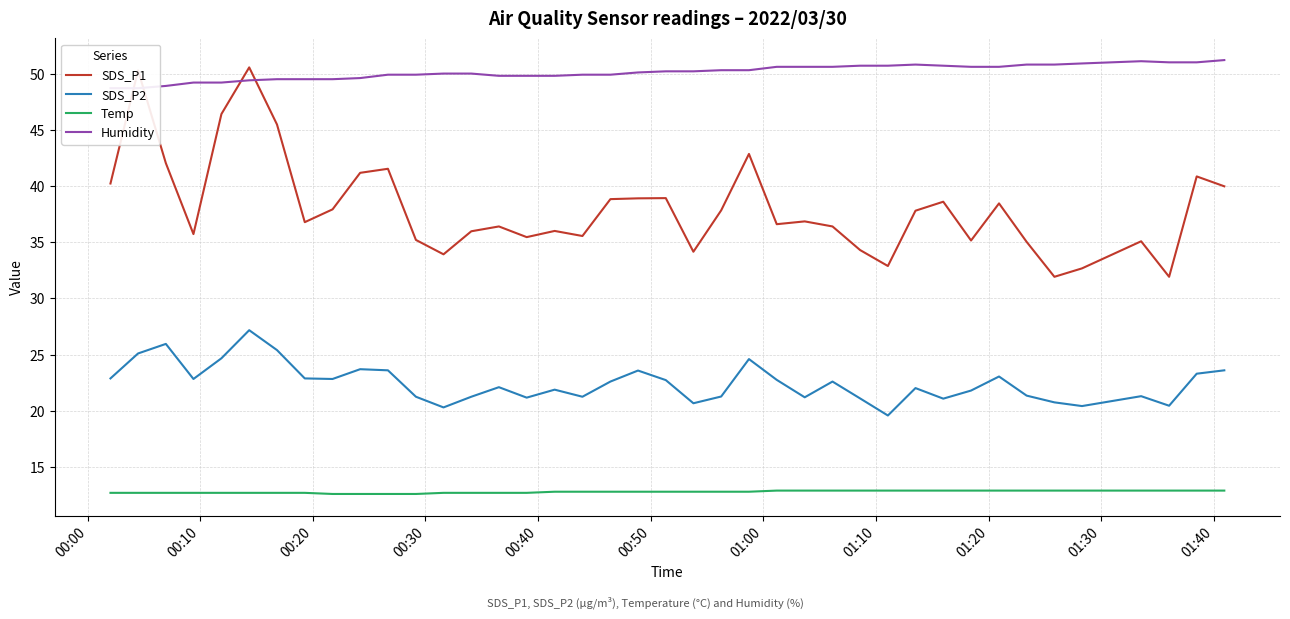

What is the minimum value for Temp?

12.6